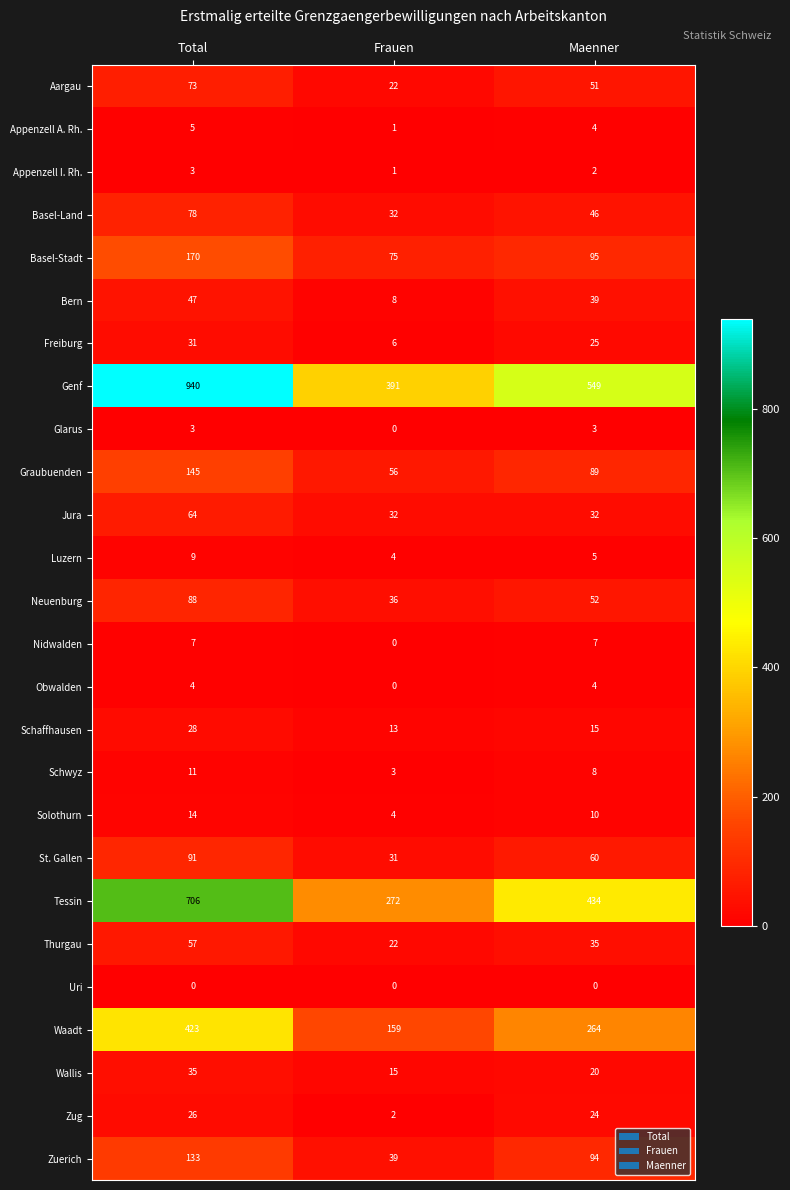

Is the value of Luzern at Maenner greater than the value of Basel-Stadt at Total?

No